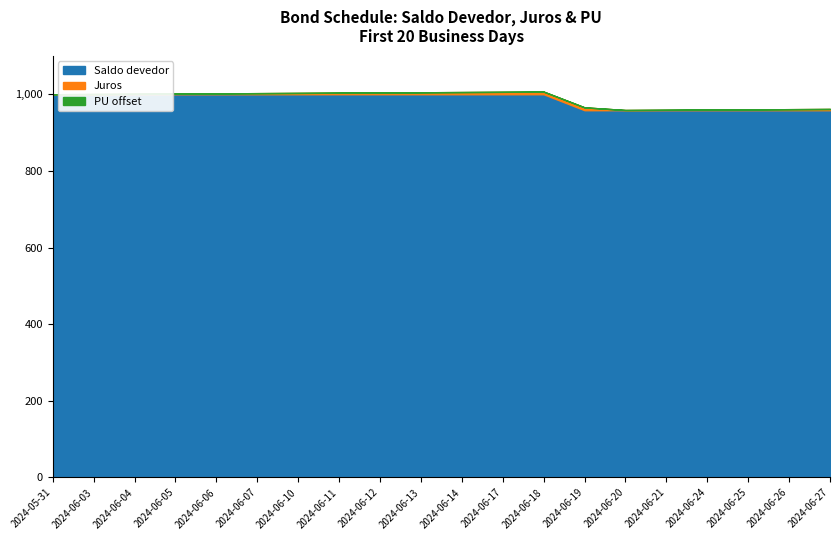

Does the chart display data point markers on the line(s)?

No